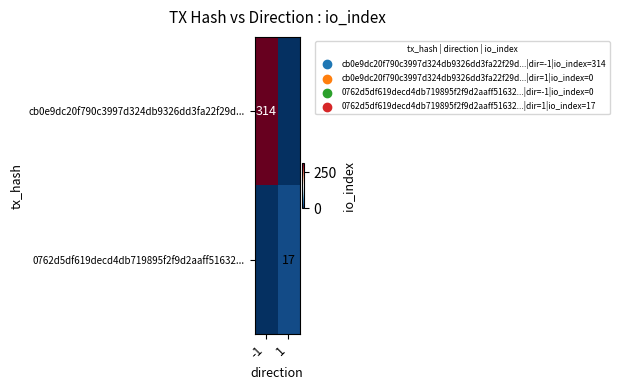

Is the value of 0762d5df619decd4db719895f2f9d2aaff51632... at 1 greater than the value of cb0e9dc20f790c3997d324db9326dd3fa22f29d... at -1?

No